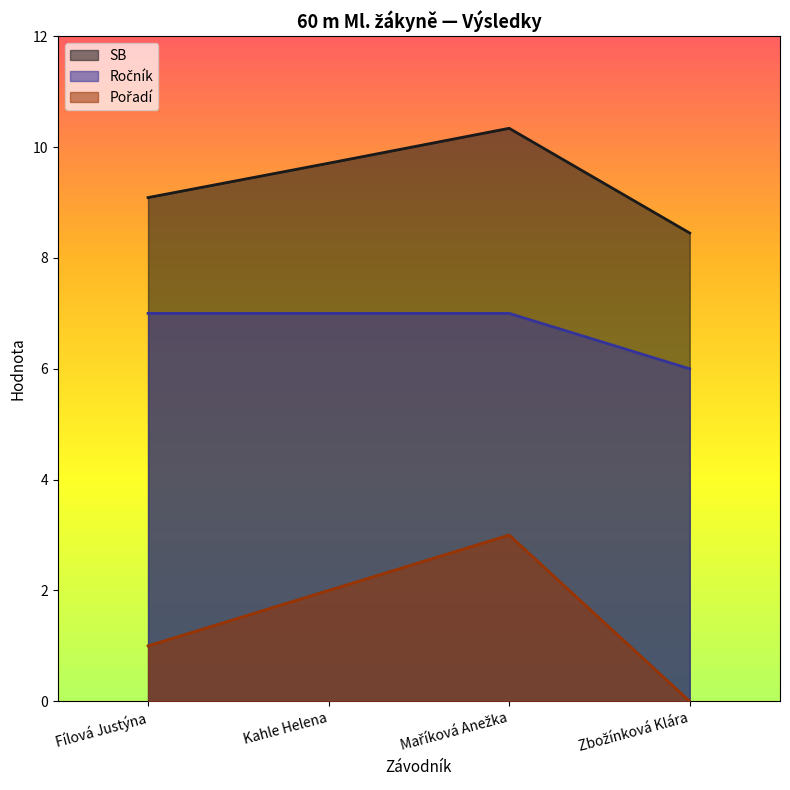

True or false: SB and Ročník cross at least once.

False